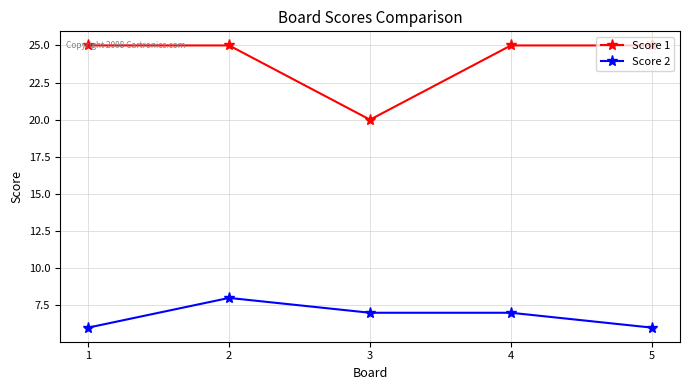

Count the Score 1 values in the range 25 to 26.

4